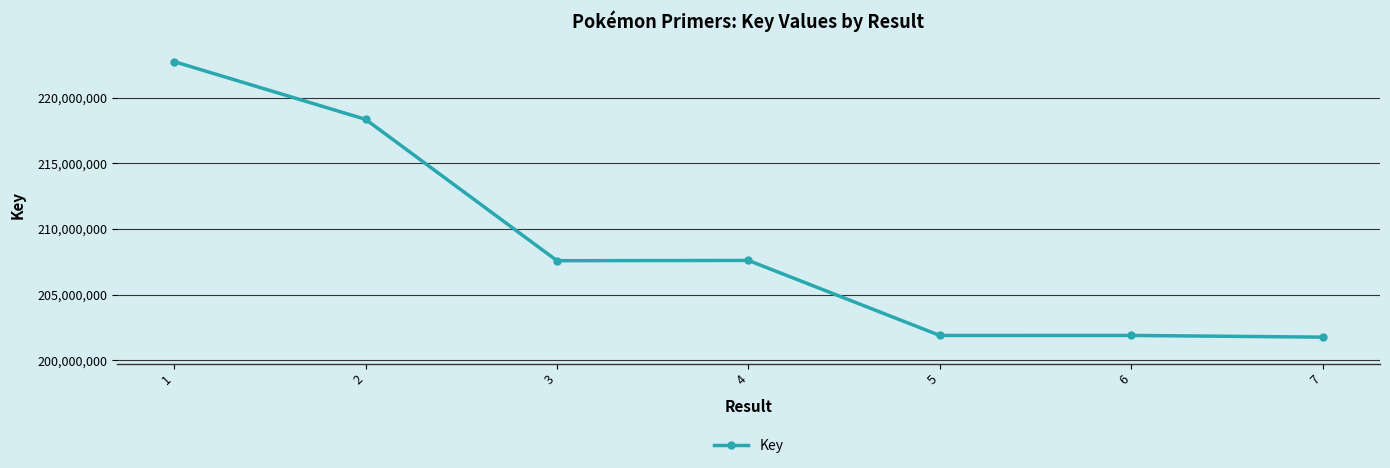

What is the minimum value shown in the chart?

201754122